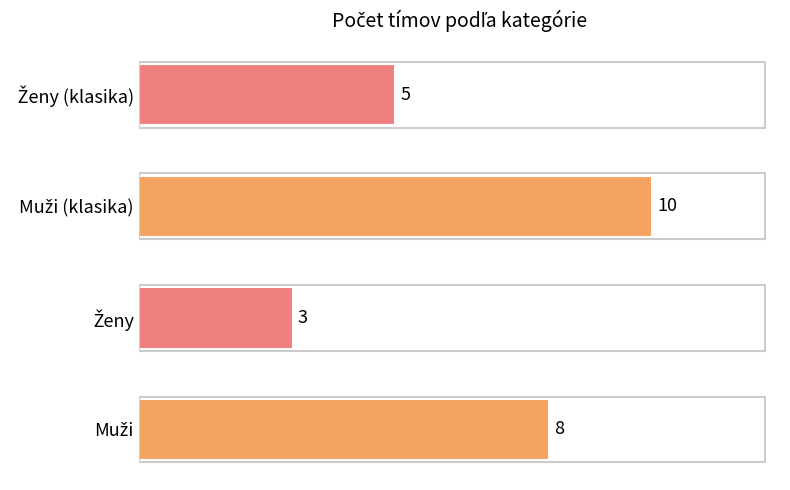

What is the difference between the second highest and second lowest values?

3